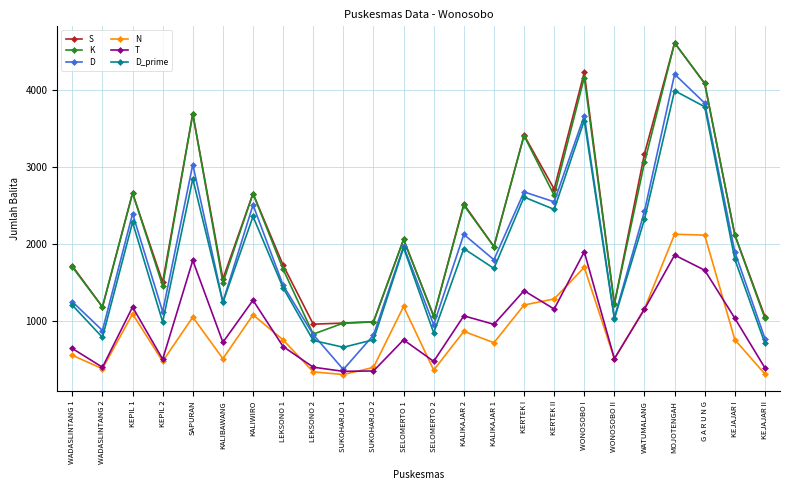

Where is the first local minimum for S?

WADASLINTANG 2